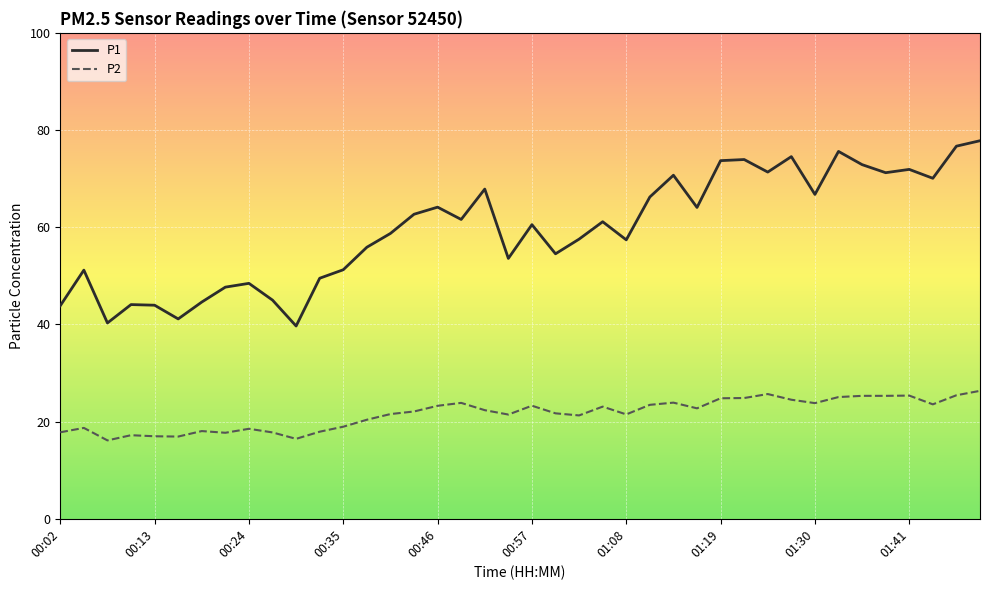

What is the difference between the maximum and minimum values in the P2 series?

10.2